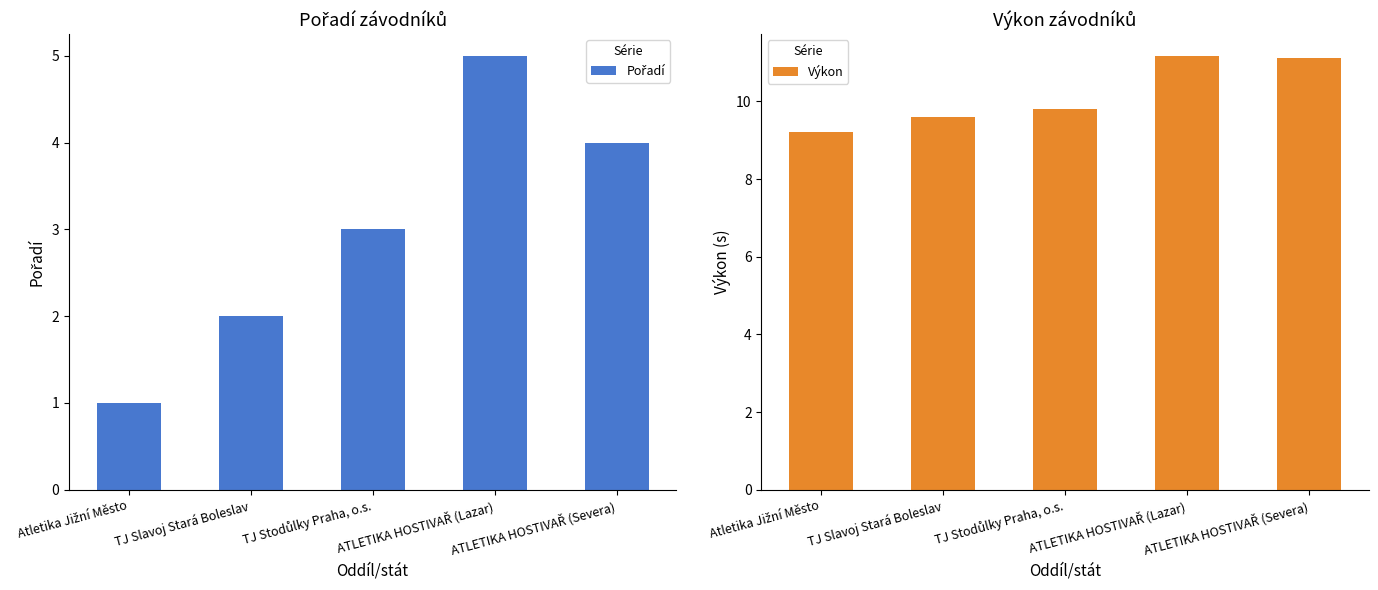

Is it true that Pořadí equals 5.0 at ATLETIKA HOSTIVAŘ (Lazar)?

True